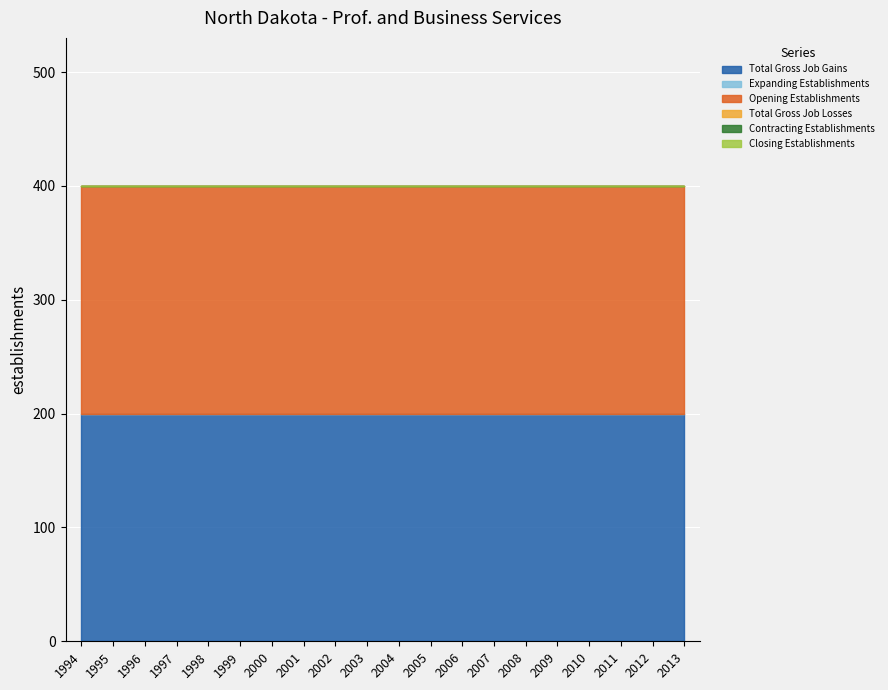

At how many categories does at least one series exceed 58?

20